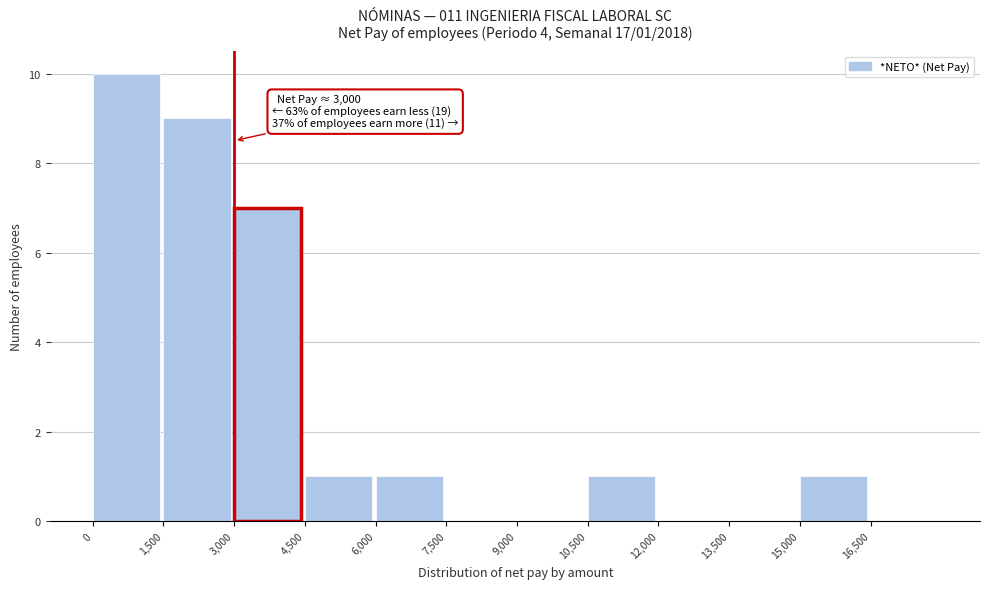

Which range on the x-axis has the tallest bar?

0 to 1500